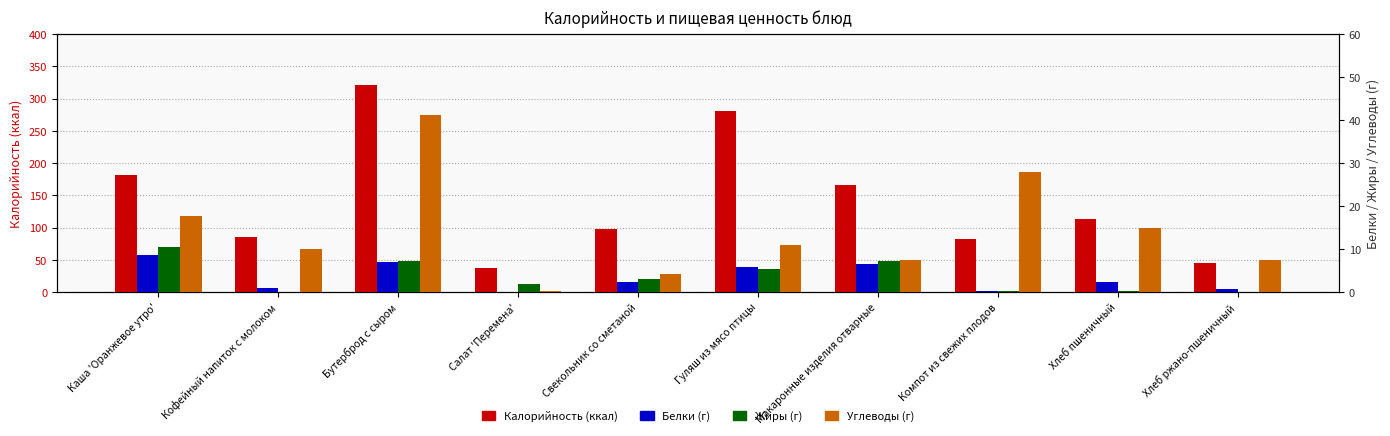

Read the Калорийность value at Кофейный напиток с молоком.

86.0